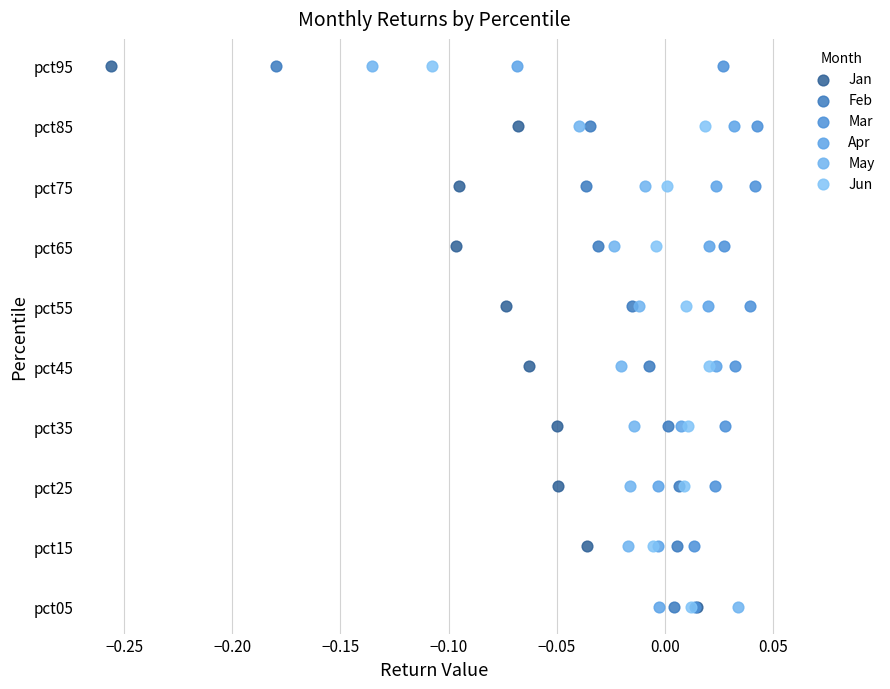

What are all the series names shown in the legend?

Jan, Feb, Mar, Apr, May, Jun